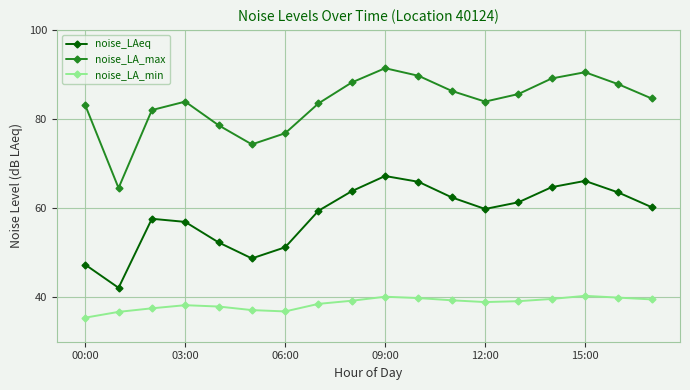

List the series in order of their peak value, lowest first.

noise_LA_min, noise_LAeq, noise_LA_max